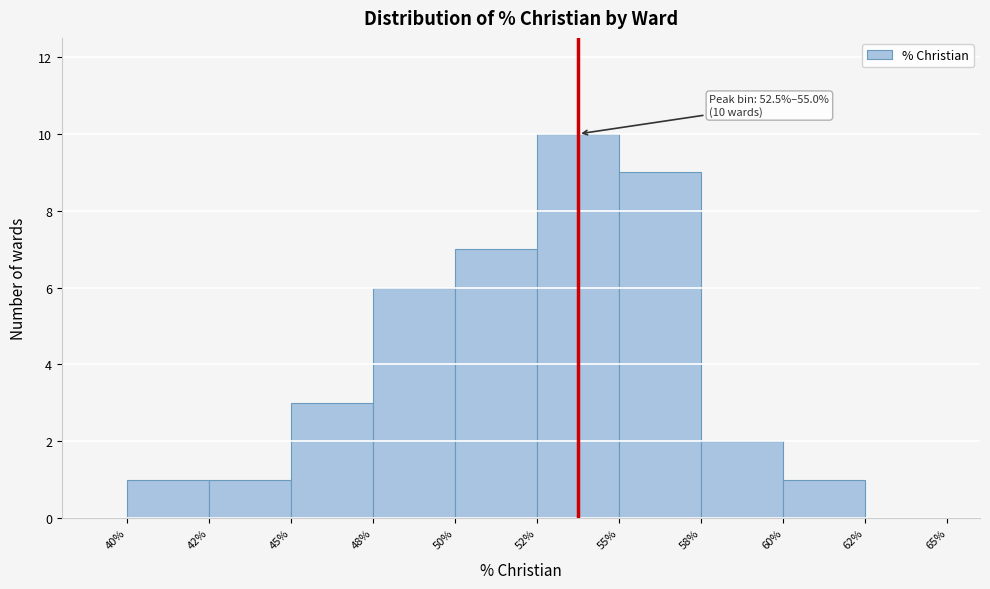

Reading left to right, transcribe all the data shown in this chart.

40%=1	42%=1	45%=3	48%=6	50%=7	52%=10	55%=9	58%=2	60%=1	62%=0